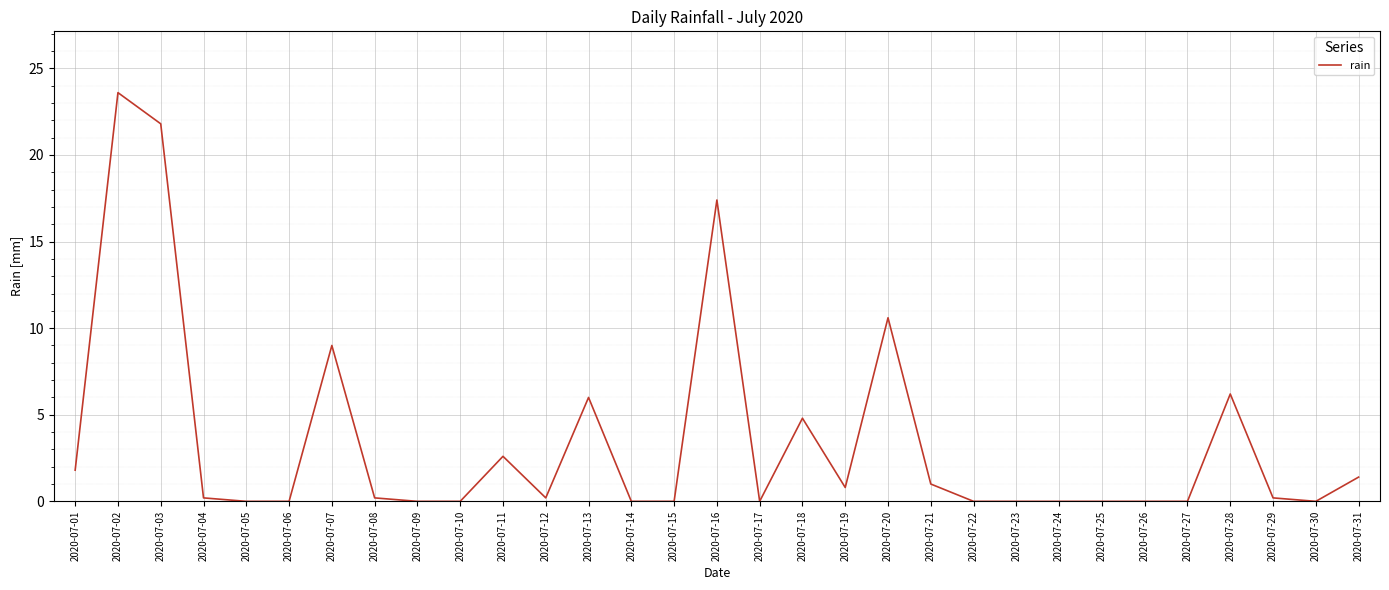

Where is the data nearest to the value 11?

2020-07-20